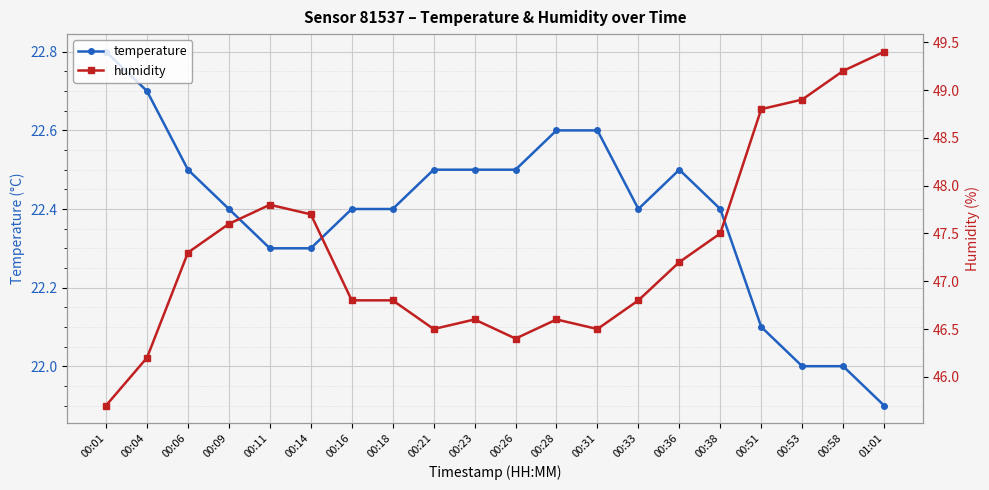

Which category has the lowest value in the temperature series?

01:01